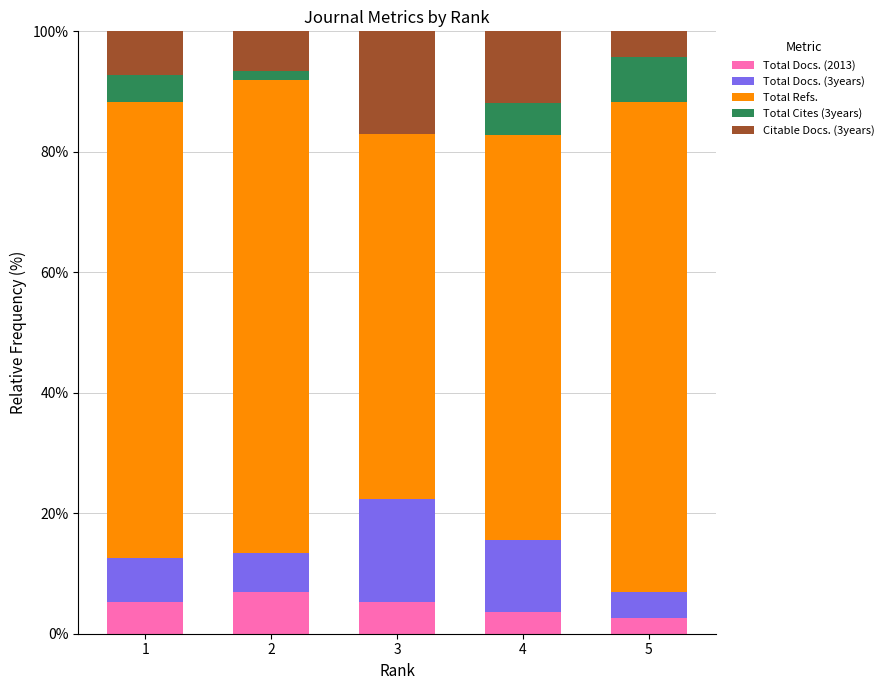

What is the total value across all series at 1?

100.0